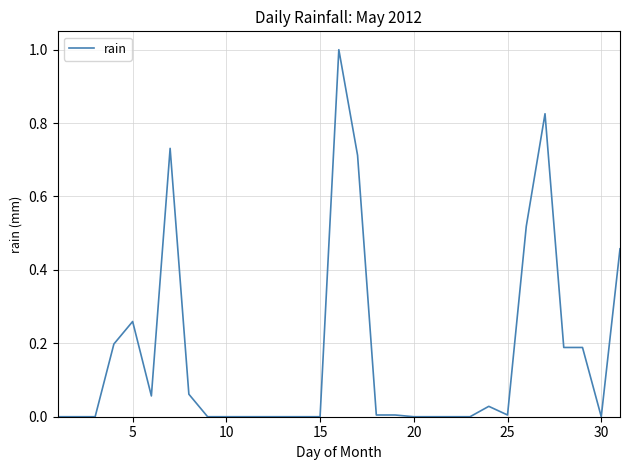

What is the maximum value shown in the chart?

1.0